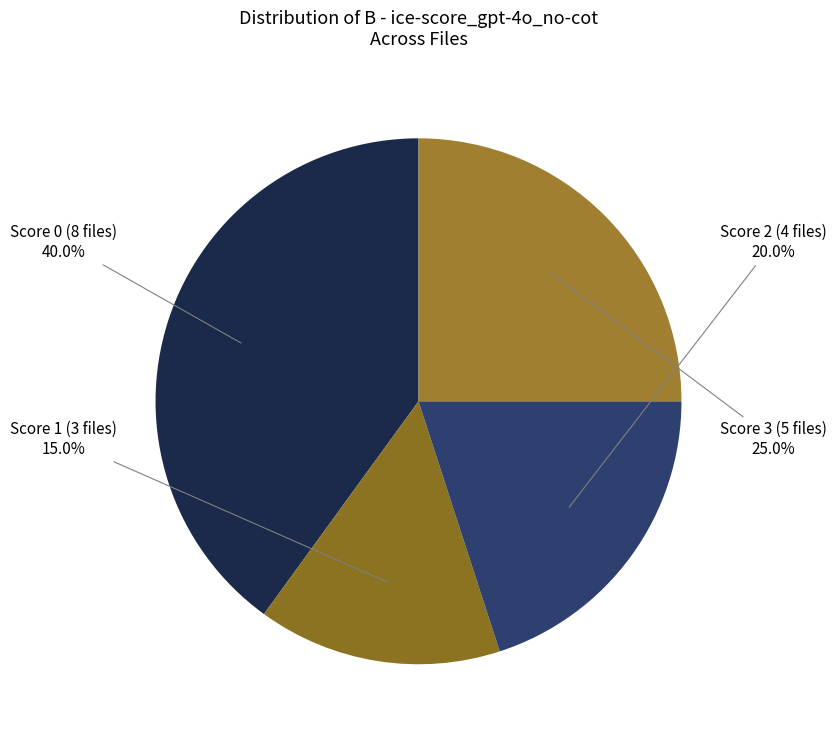

Is the sum of Score 3 (5 files) and Score 0 (8 files) greater than half?

Yes